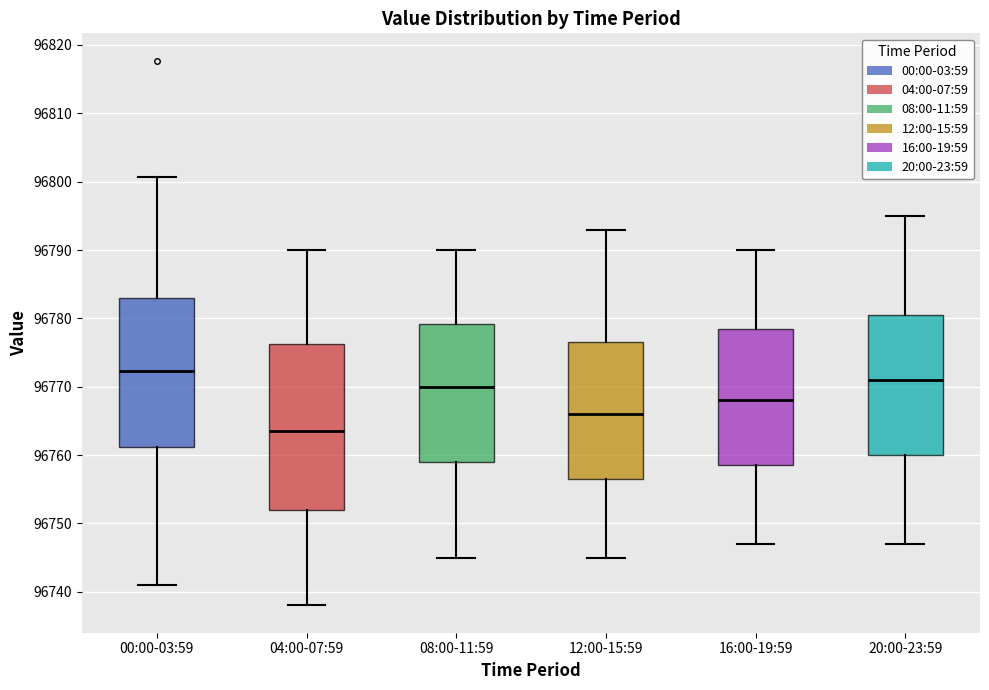

Where is the lower edge of the box for 16:00-19:59 on the y-axis? The values are not printed on the chart, so give them approximately, as read against the axis.

96759